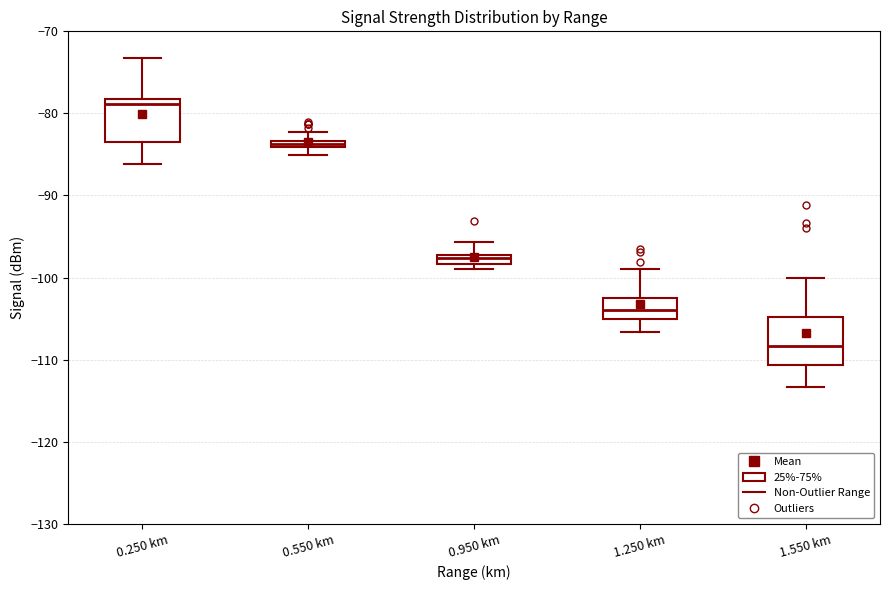

Where is the upper edge of the box for 0.550 km on the y-axis? The values are not printed on the chart, so give them approximately, as read against the axis.

-83